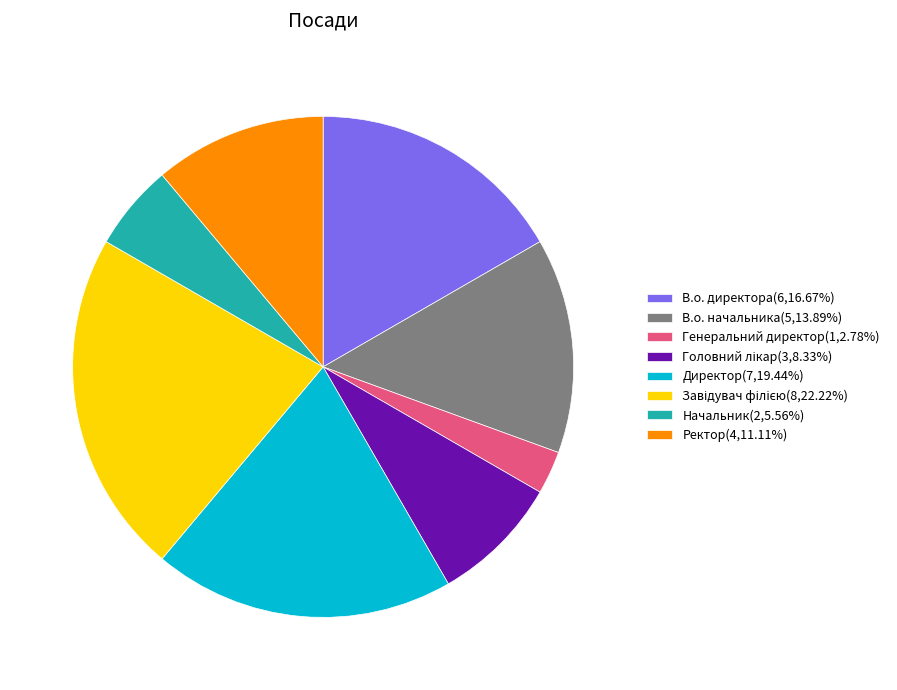

Is there any slice that represents more than half of the pie?

No